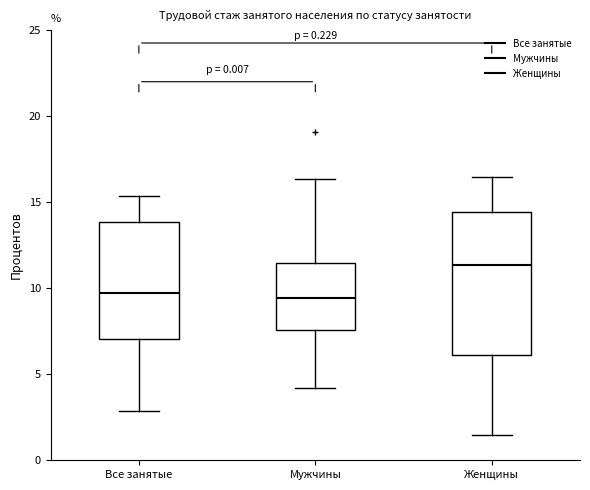

Comparing the boxes themselves (not the whiskers), which one is the tallest?

Женщины